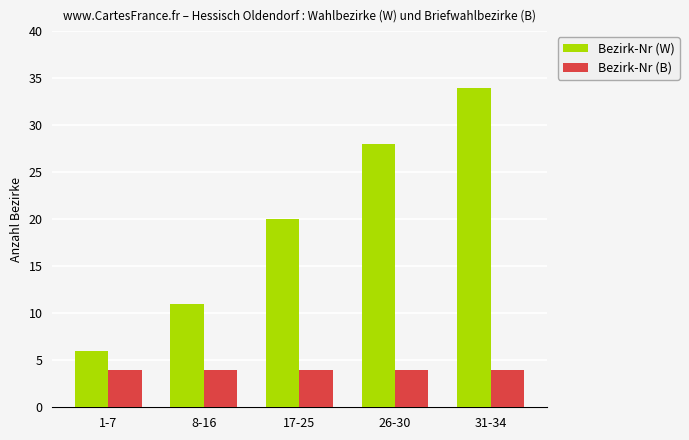

What is the highest value of the Bezirk-Nr (W) series?

34